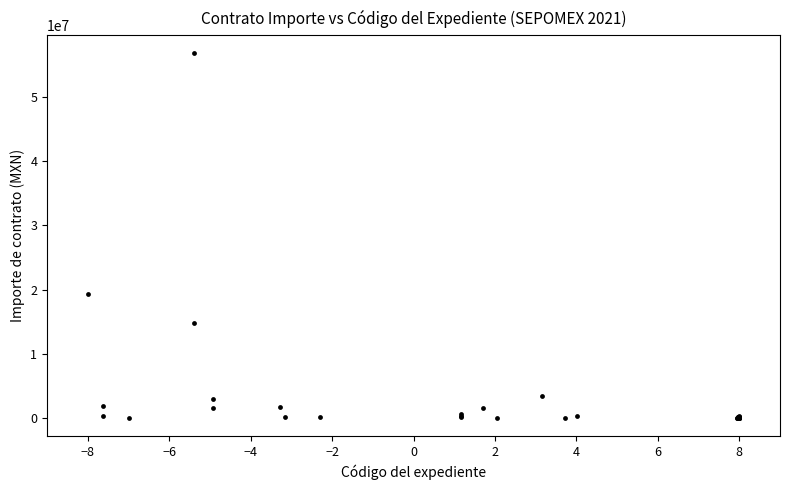

What Y value in the scatter plot is closest to 28365228?

19273102.0